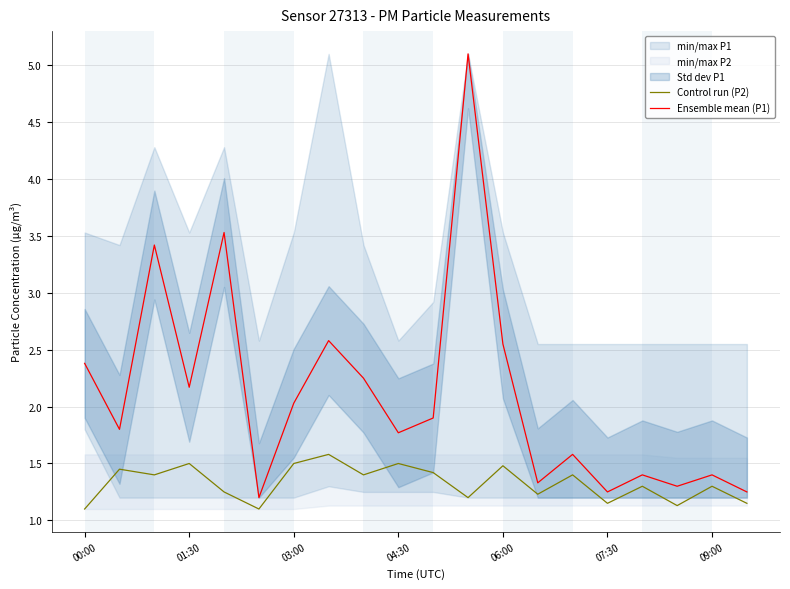

Rank the series by their maximum value, from highest to lowest.

Ensemble mean (P1), Control run (P2)